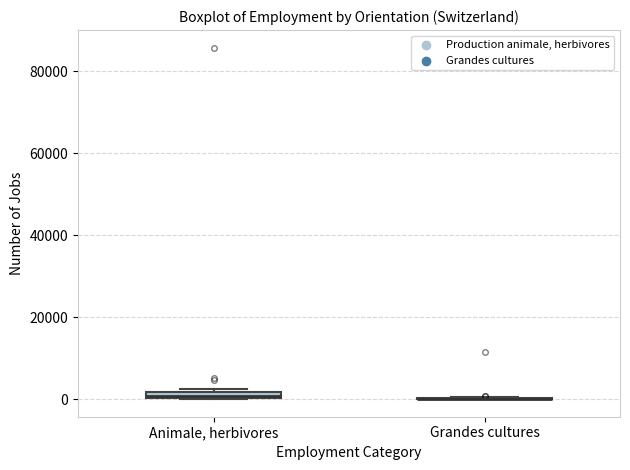

Where is the upper edge of the box for Animale, herbivores on the y-axis? The values are not printed on the chart, so give them approximately, as read against the axis.

2000